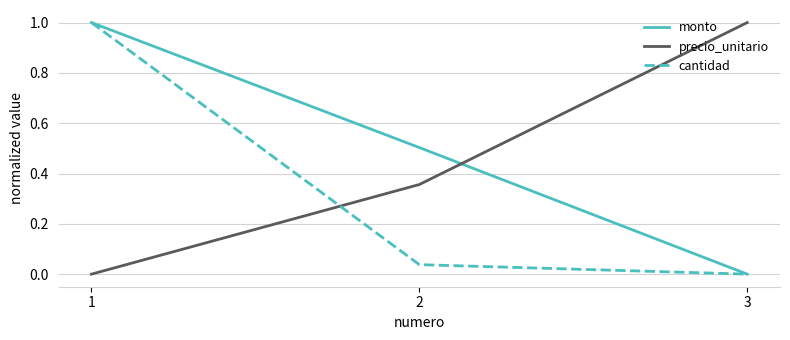

What is the difference between the maximum and second lowest values in the precio_unitario series?

0.6